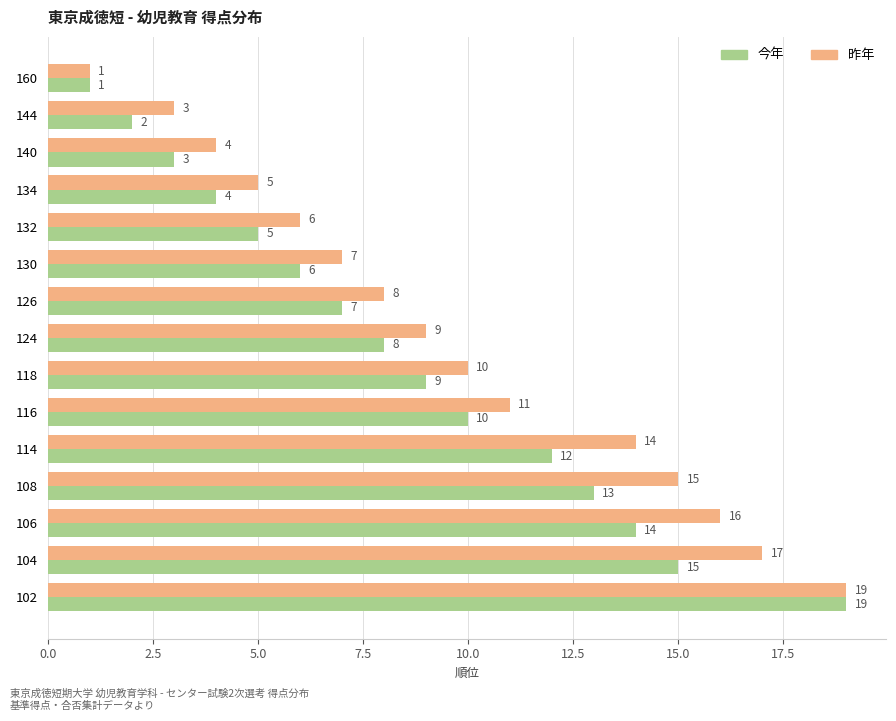

Between 140 and 108, which series saw the biggest shift?

昨年